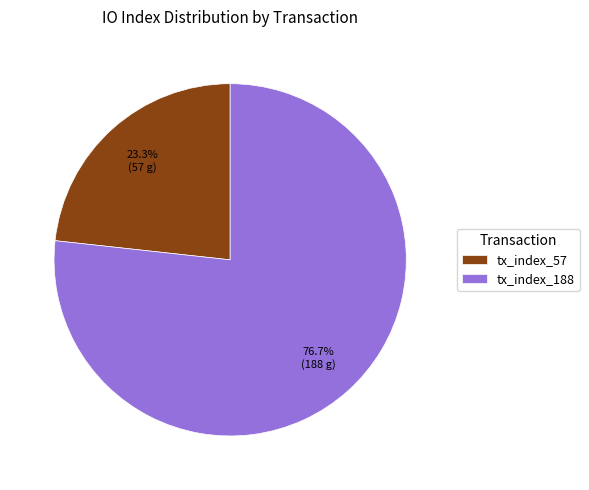

To the nearest percent, what percentage of the pie is tx_index_57?

23%